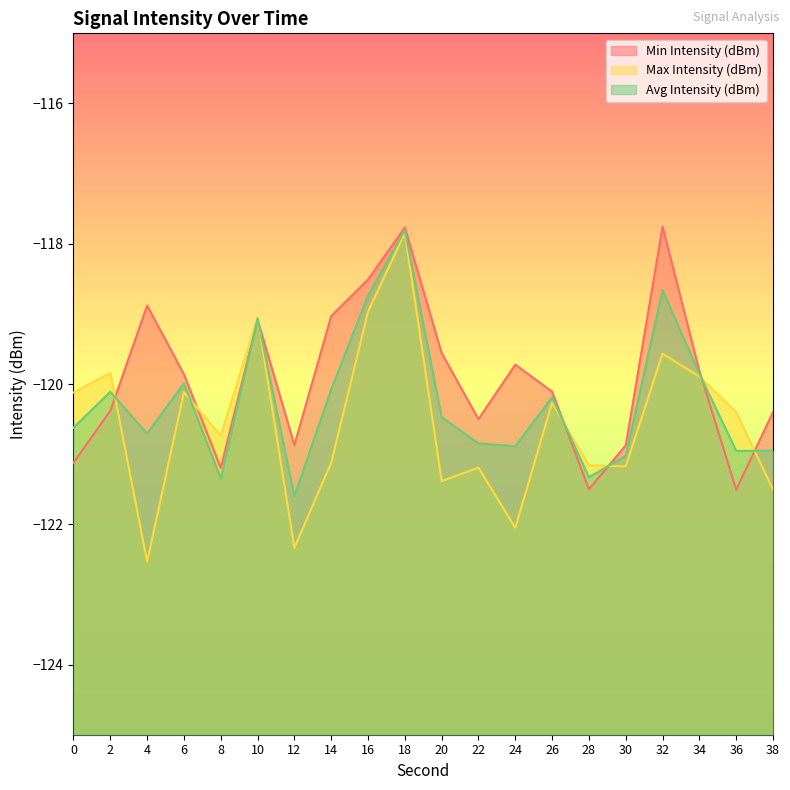

List the labels in order of Min Intensity (dBm) value, smallest first.

36, 28, 8, 0, 30, 12, 22, 38, 2, 26, 6, 34, 24, 20, 10, 14, 4, 16, 18, 32